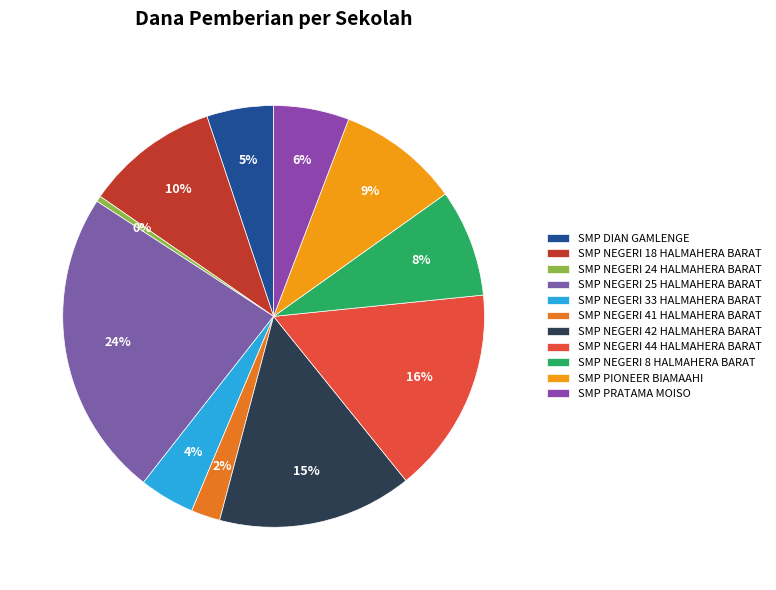

Which category has the biggest portion of the pie?

SMP NEGERI 25 HALMAHERA BARAT